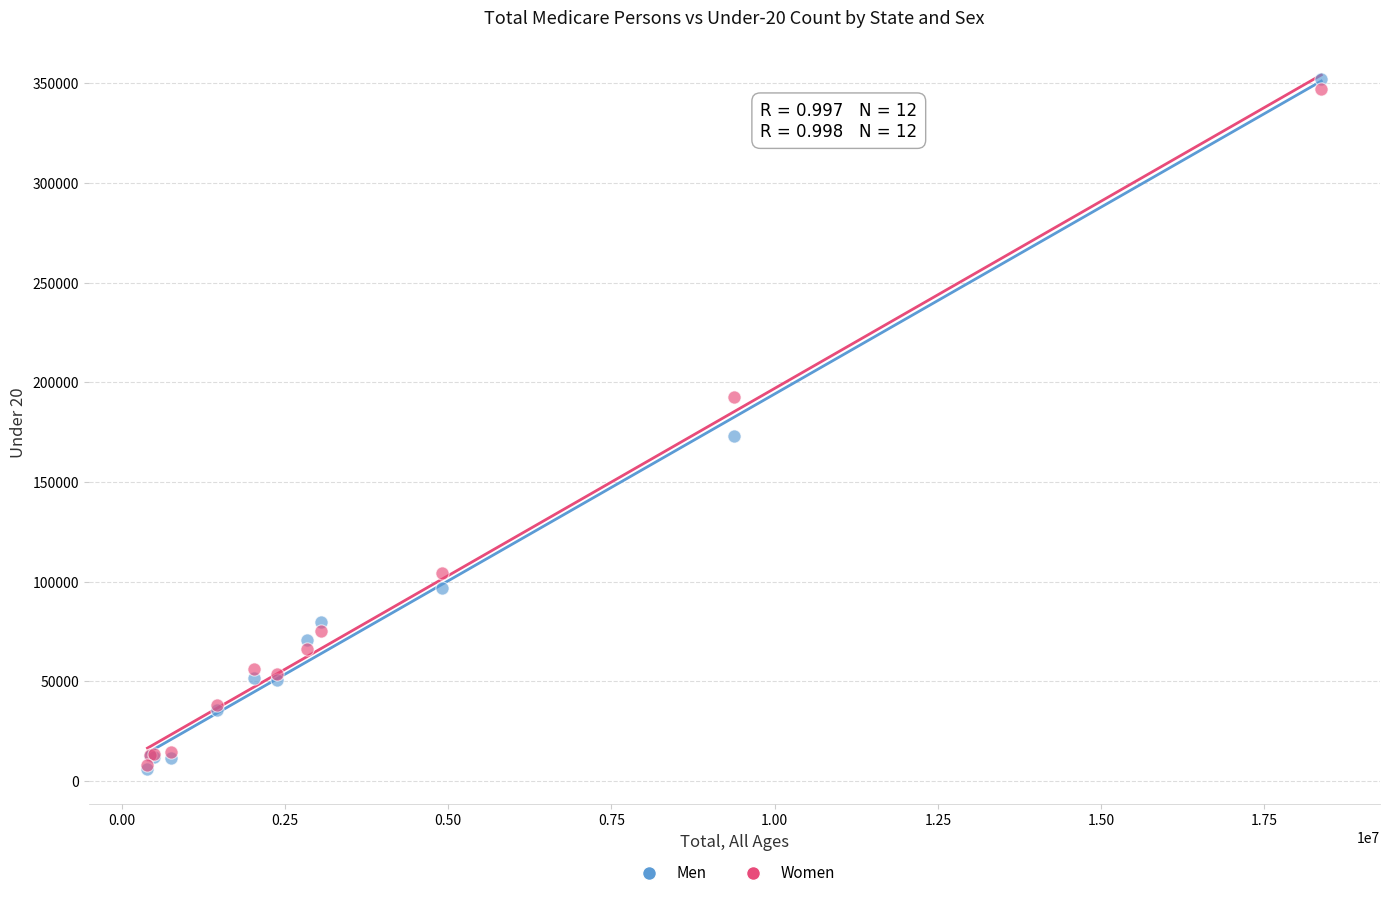

In the Women series, what Y value is closest to 177473?

192625